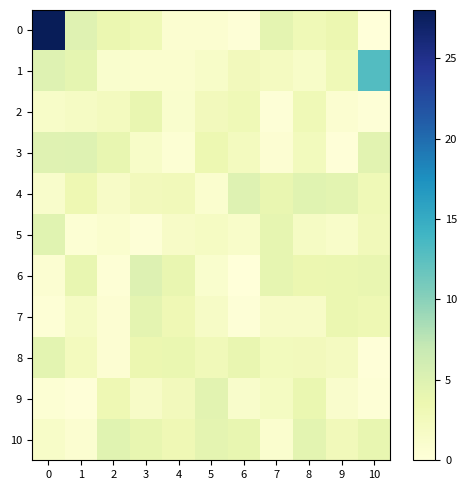

What is the spread (max minus min) of values at 8?

3.2